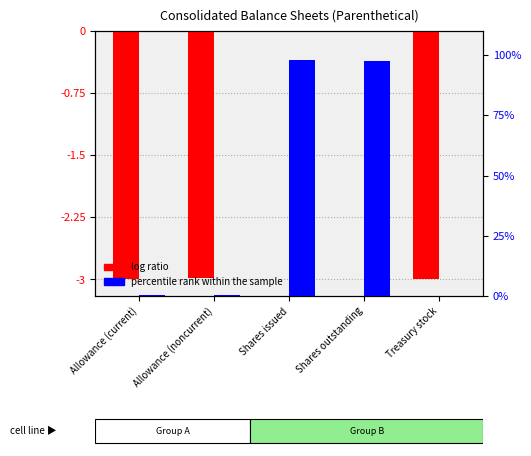

Reading left to right, what are all the values shown in this chart?

Jul. 31, 2016 (log ratio): Allowance (current)=-3.0	Allowance (noncurrent)=-3.0	Shares issued=0.0	Shares outstanding=-0.0	Treasury stock=-3.0
Apr. 30, 2016 (percentile rank): Allowance (current)=0.3	Allowance (noncurrent)=0.5	Shares issued=97.8	Shares outstanding=97.7	Treasury stock=0.1